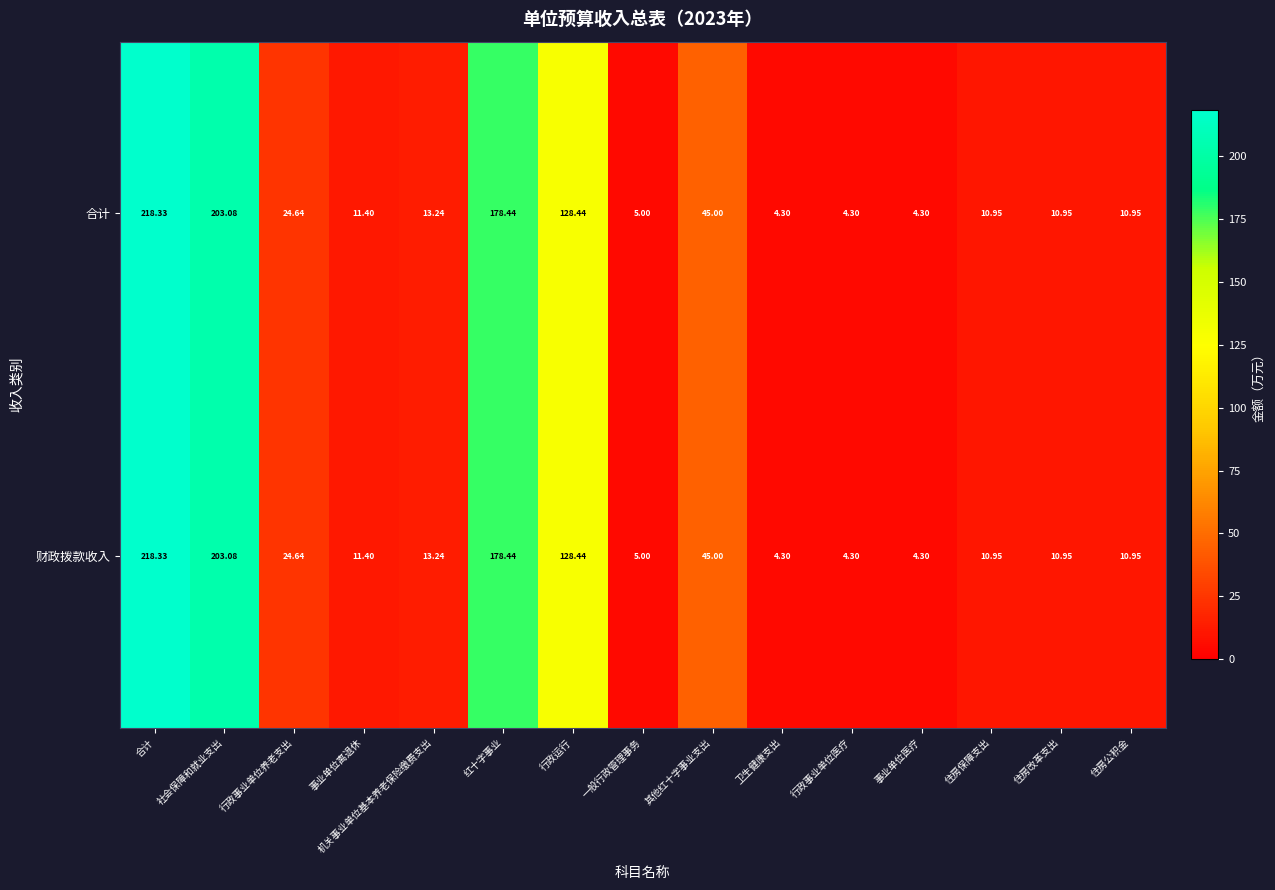

At which label is 财政拨款收入 closest to 111?

行政运行